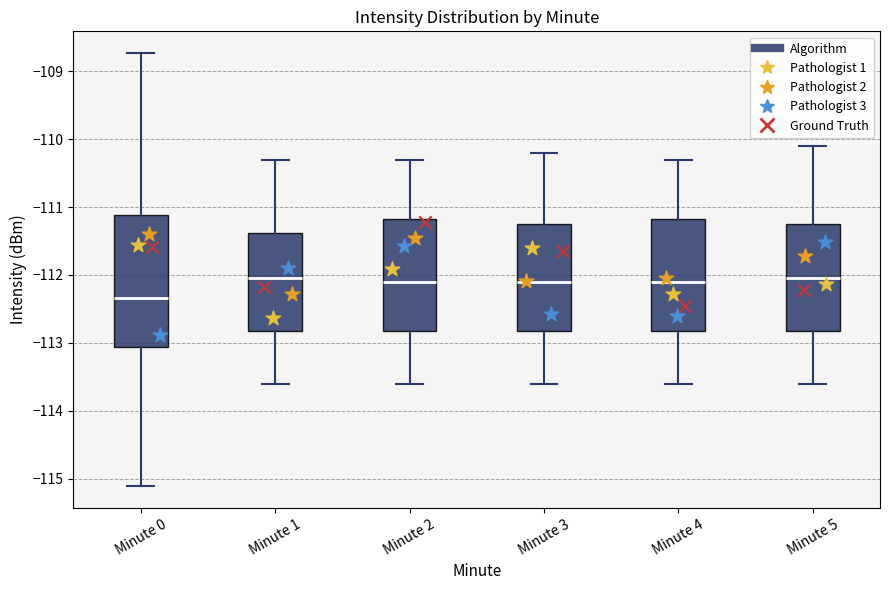

Where does the median line of the box for Minute 3 sit on the y-axis? The values are not printed on the chart, so give them approximately, as read against the axis.

-112.1